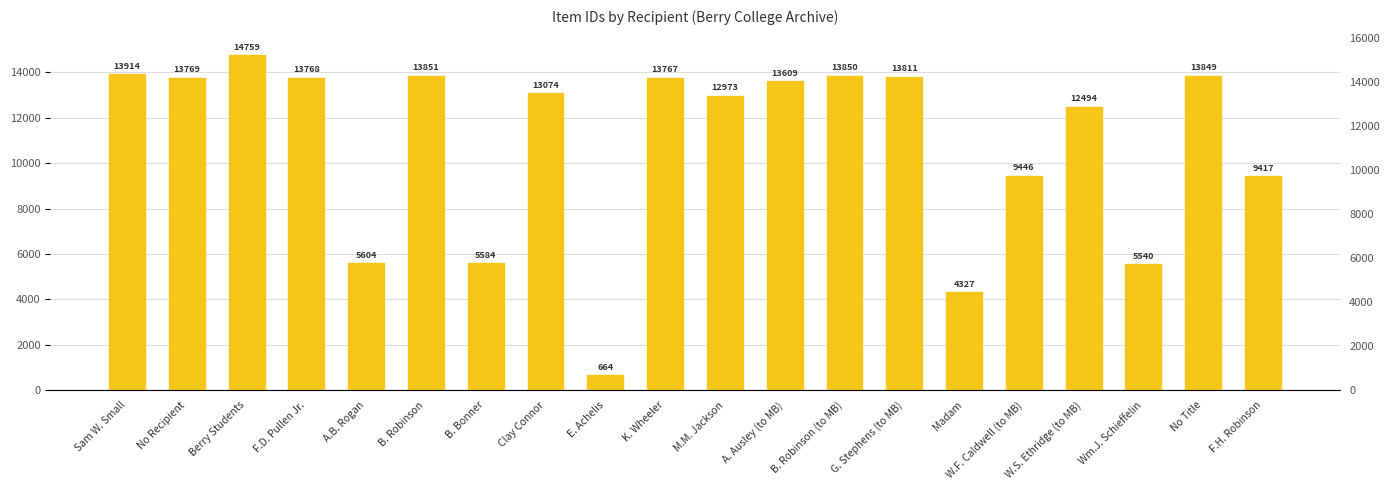

What position from the right is F.D. Pullen Jr.?

17